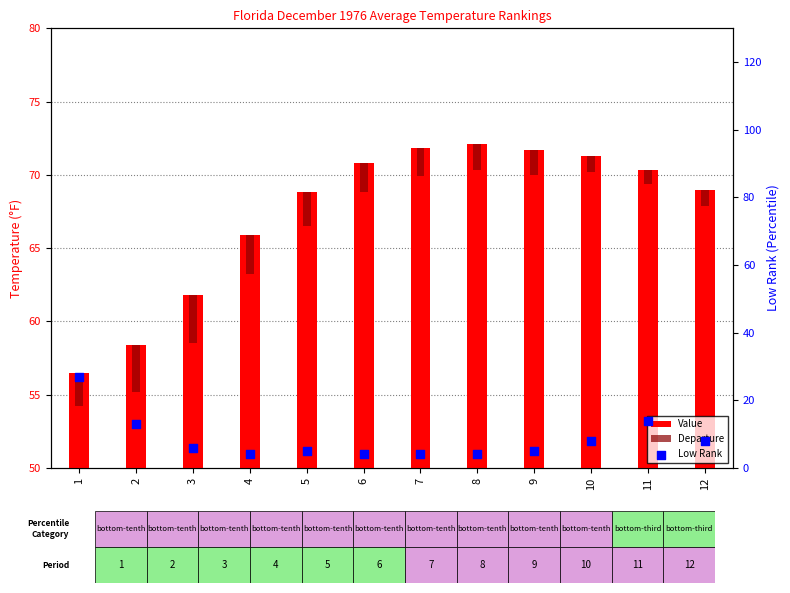

At which category is the sum across all series the highest?

1